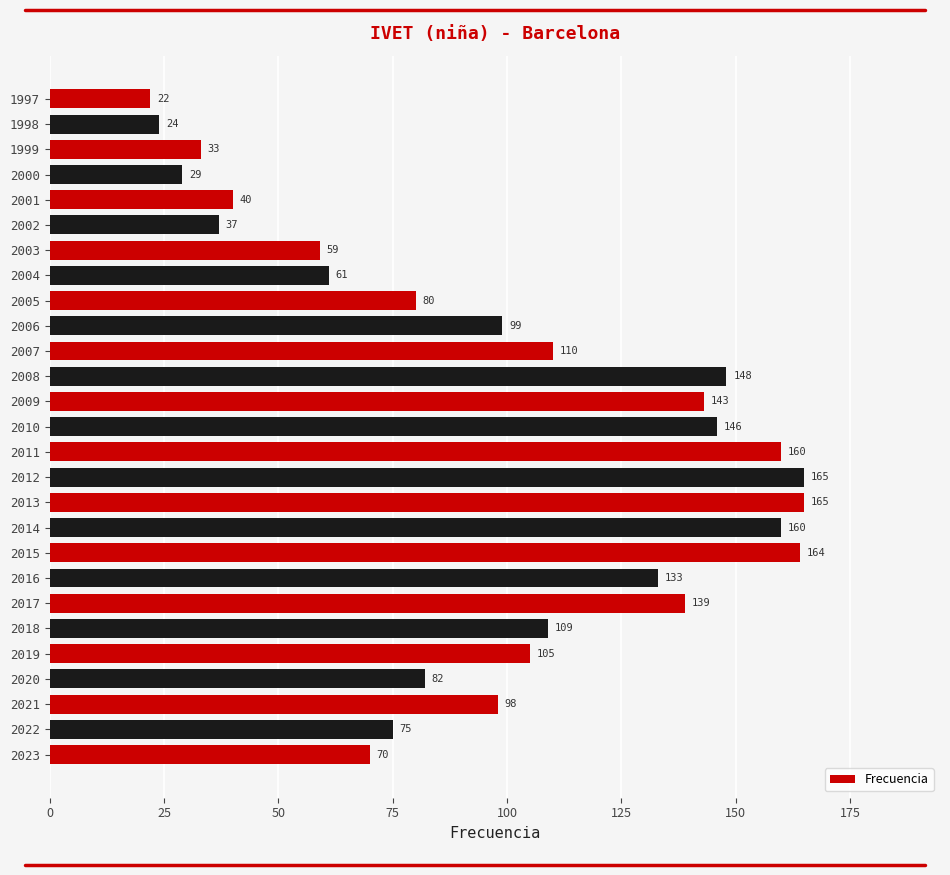

Count the number of categories in the chart.

27